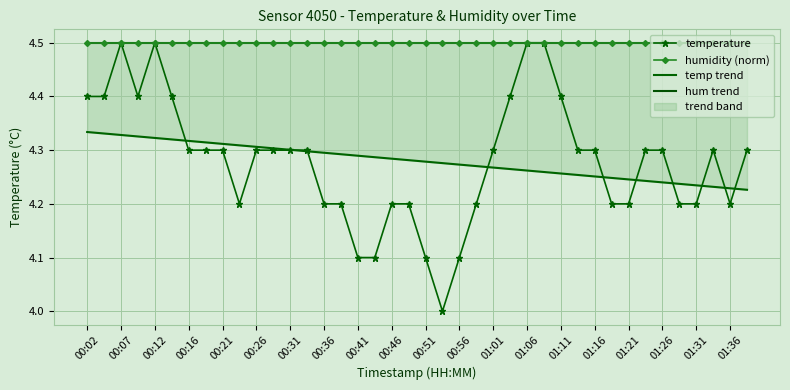

True or false: temp trend and humidity (norm) cross at least once.

False